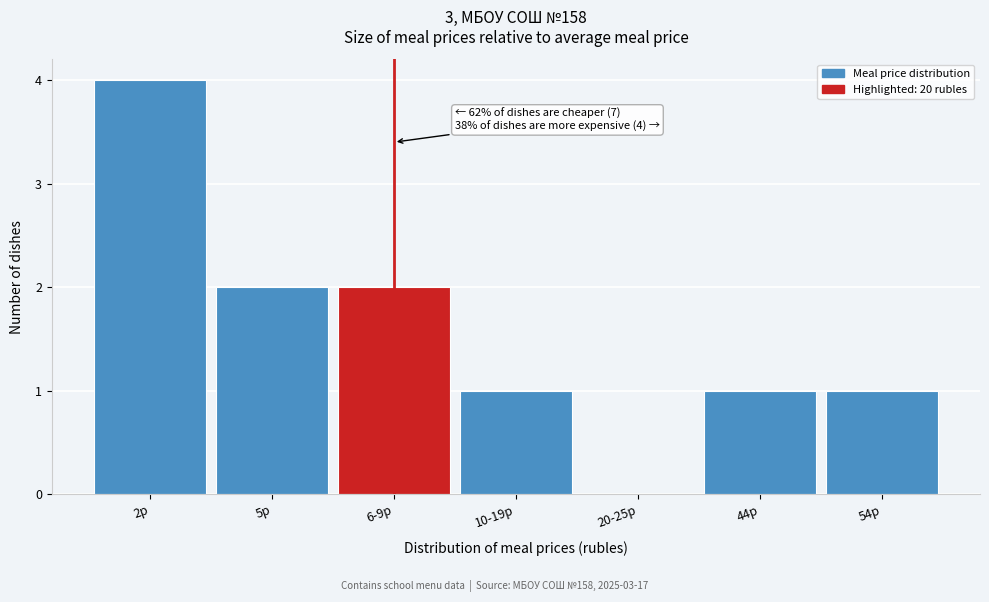

Reading left to right, what are all the values shown in this chart?

2р=4	5р=2	6-9р=2	10-19р=1	20-25р=0	44р=1	54р=1